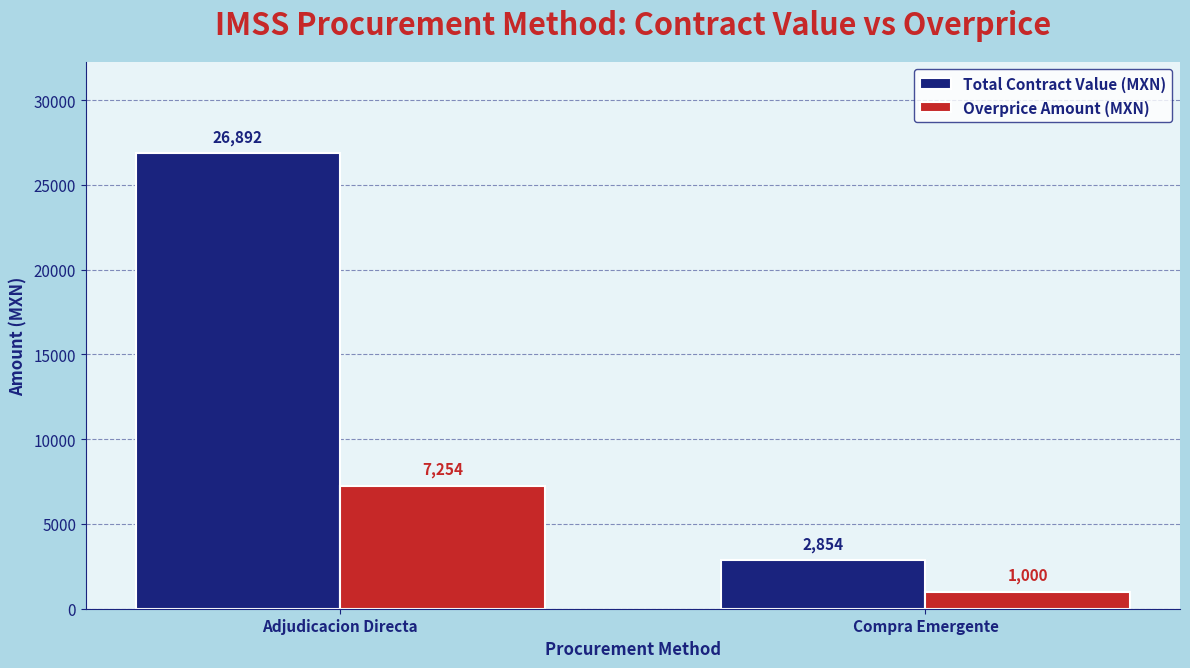

How many data points in Total Contract Value (MXN) are above 26891?

1